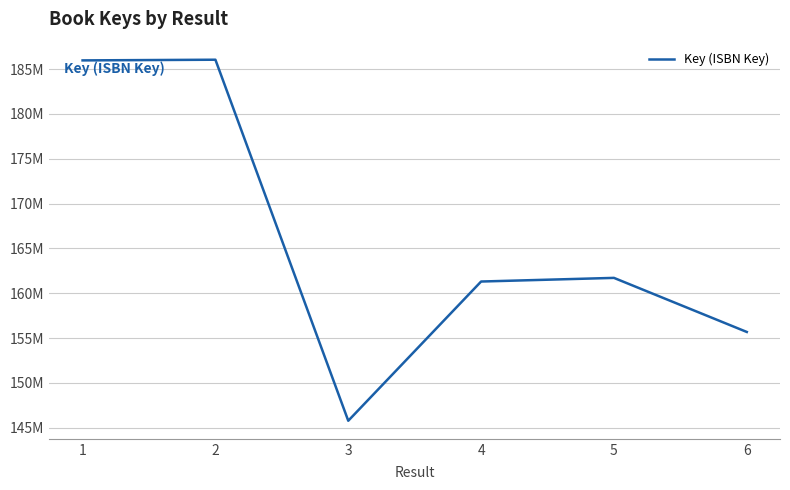

What is the sum of all values?

996464301